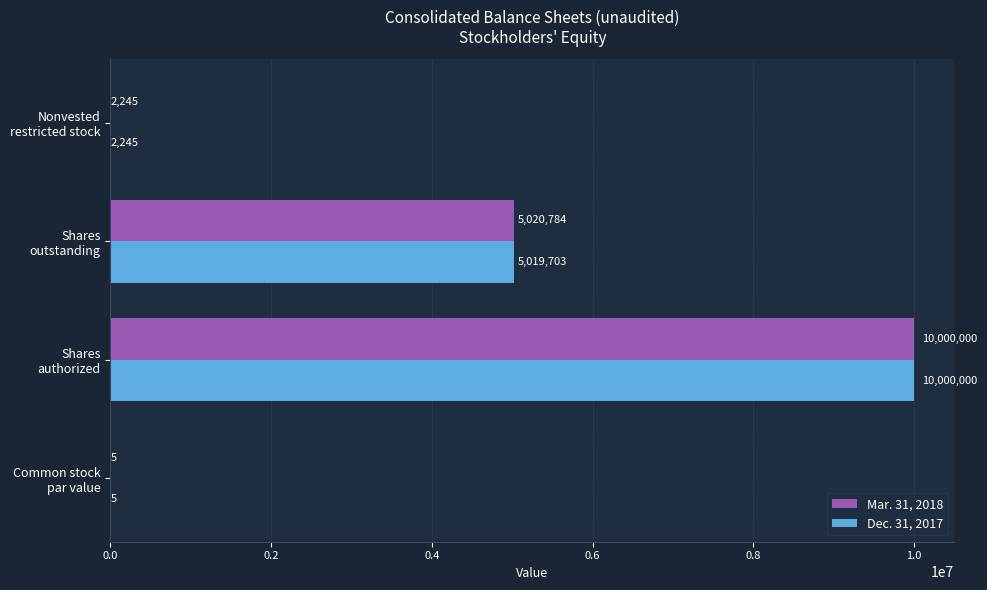

Which series has the largest total across all categories?

Mar. 31, 2018